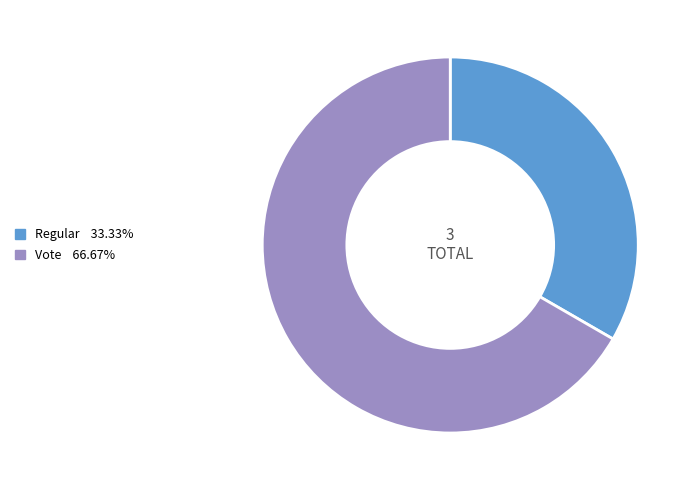

Between Vote and Regular, which is larger?

Vote